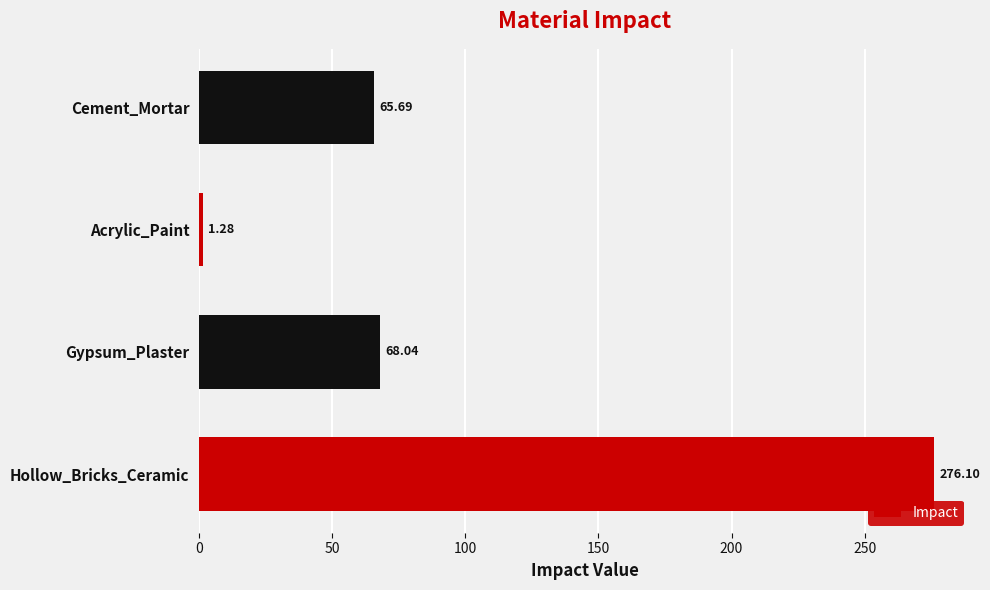

What is the average value?

102.8